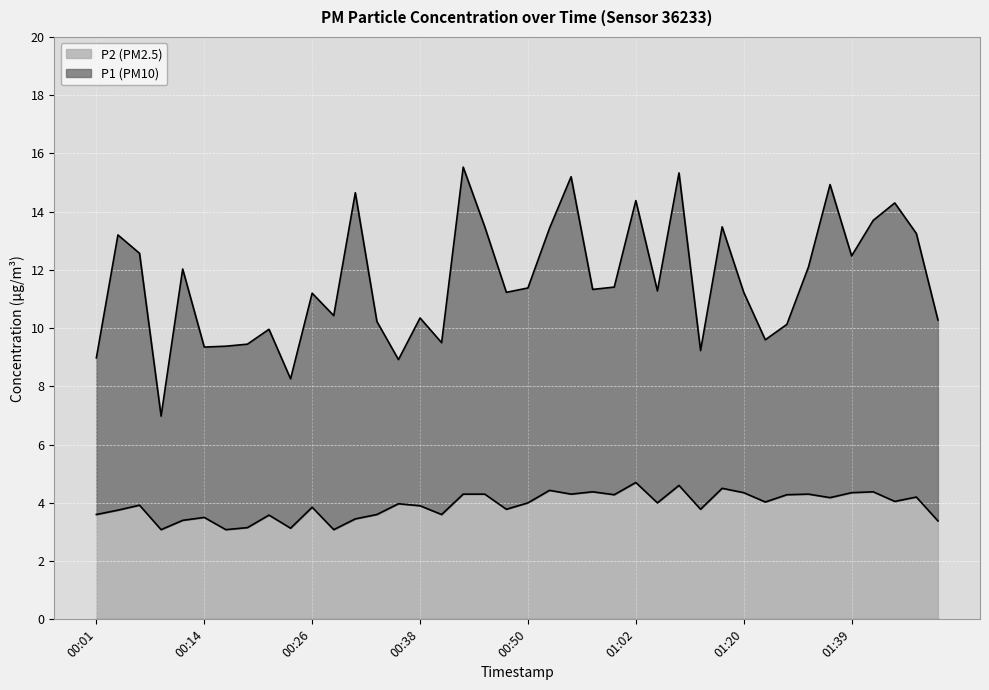

At 00:21, list the series in order from largest to smallest.

P1, P2